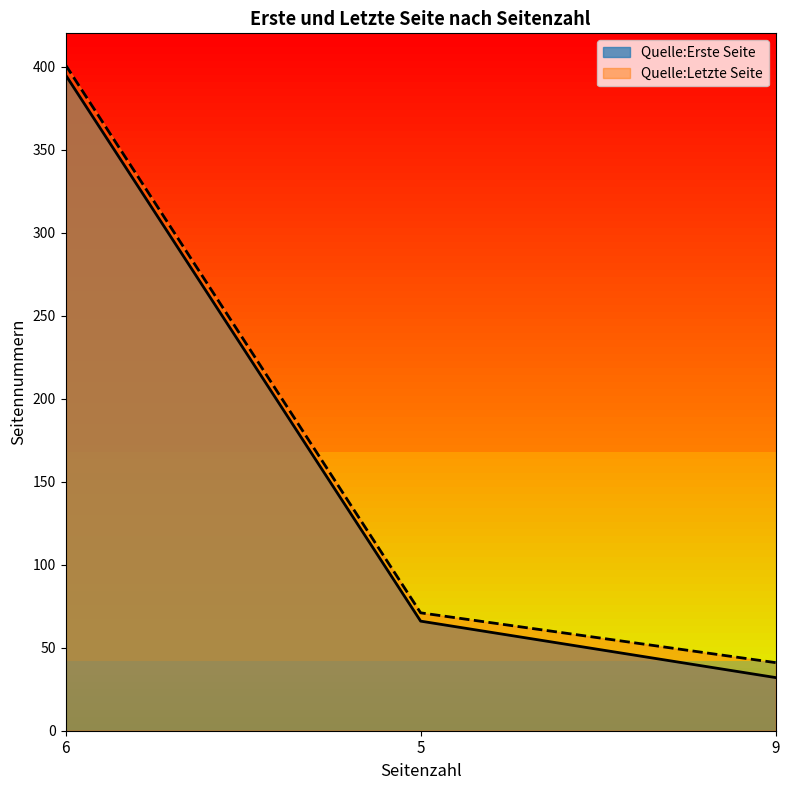

Is the value of Quelle:Erste Seite at 5 greater than the value of Quelle:Letzte Seite at 6?

No